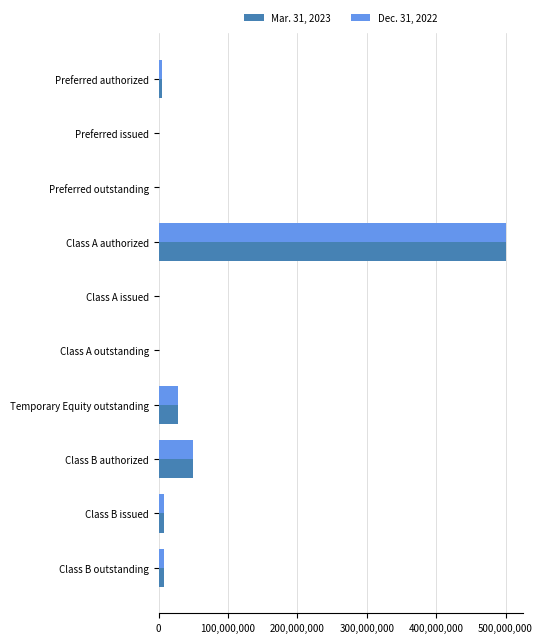

Where is Mar. 31, 2023 nearest to the value 250000000?

Class B authorized